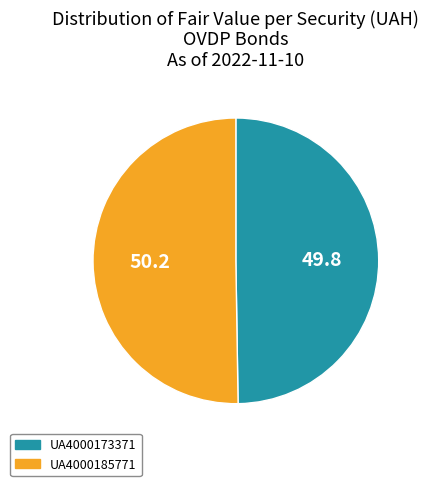

Approximately how many times larger is the value at UA4000185771 compared to UA4000173371?

1.0